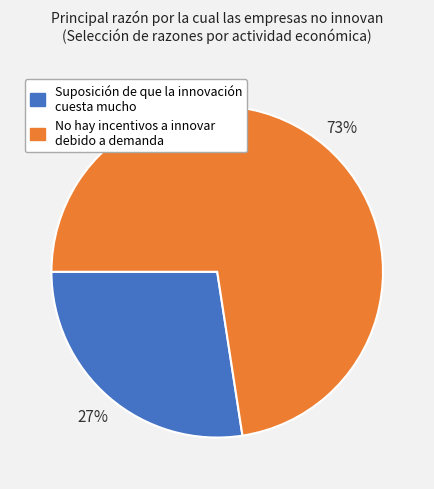

To the nearest percent, what is the average slice percentage?

50%